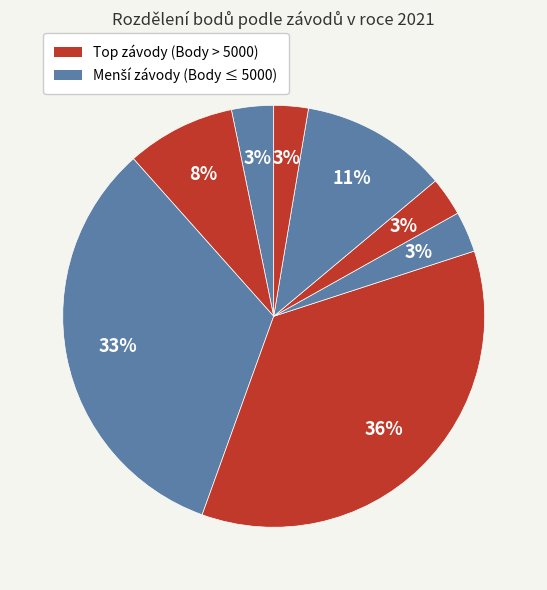

How many segments does this pie chart have?

8